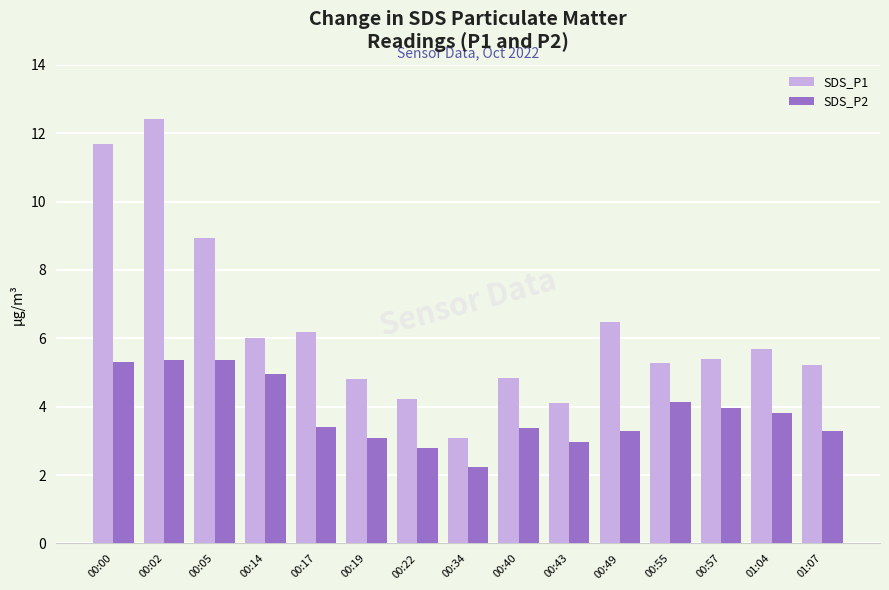

Which series has the largest total across all categories?

SDS_P1